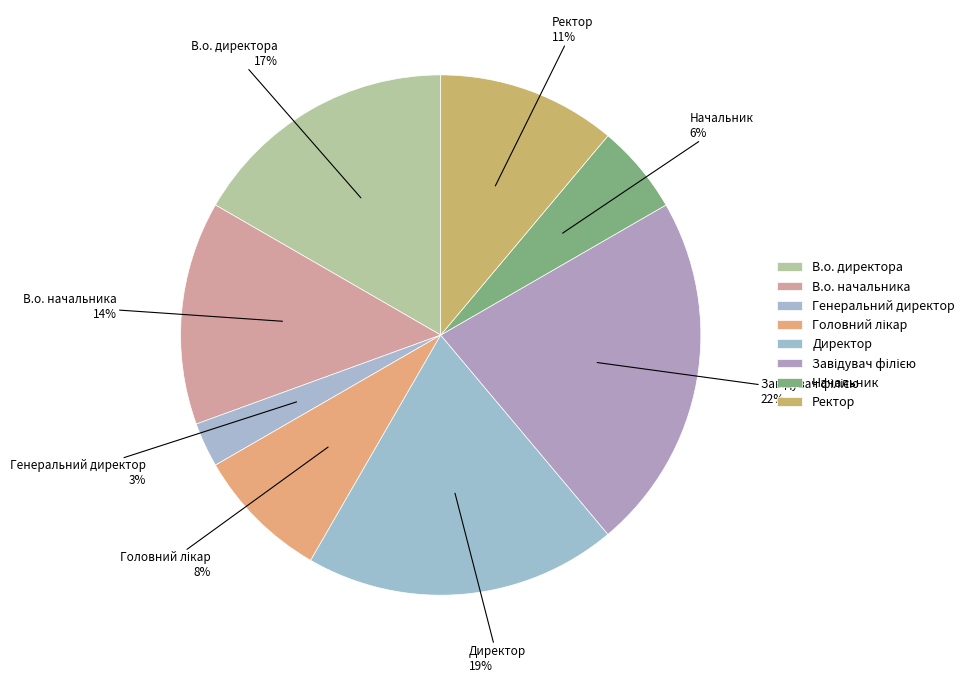

To the nearest percent, what is the difference between the largest and smallest slice percentages?

19%